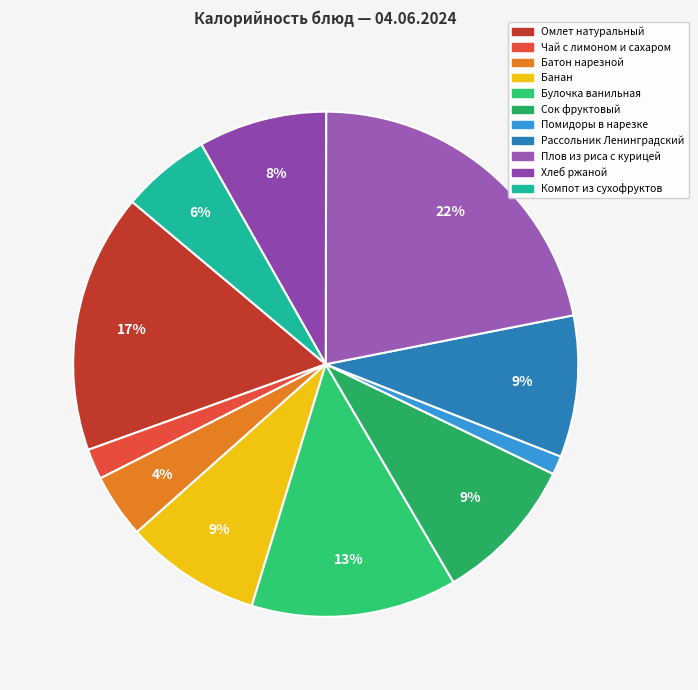

Is it true that Чай с лимоном и сахаром is 2% of the pie?

True